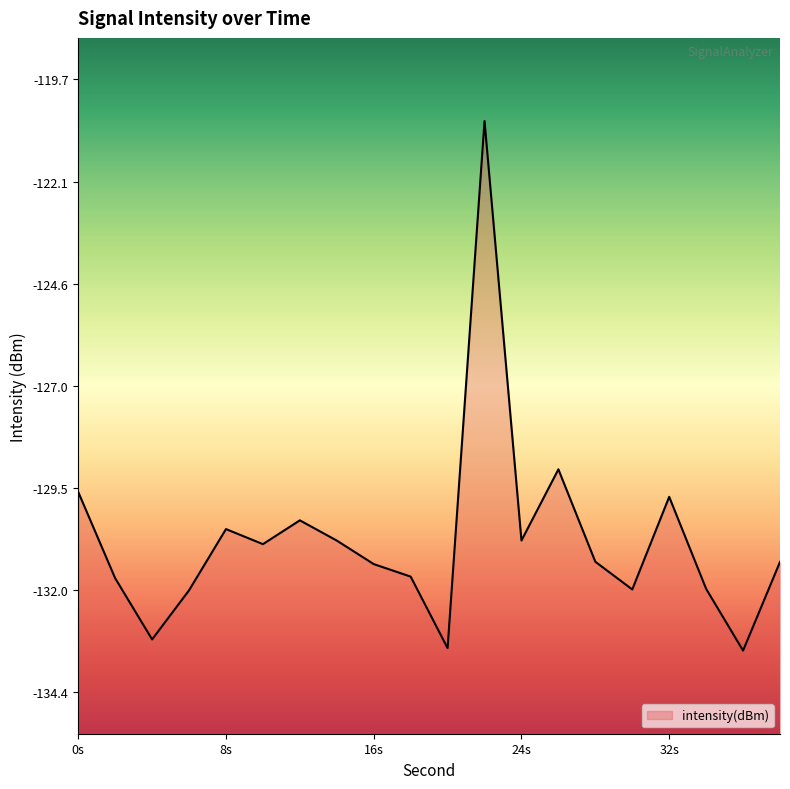

Does the chart display data point markers on the line(s)?

No